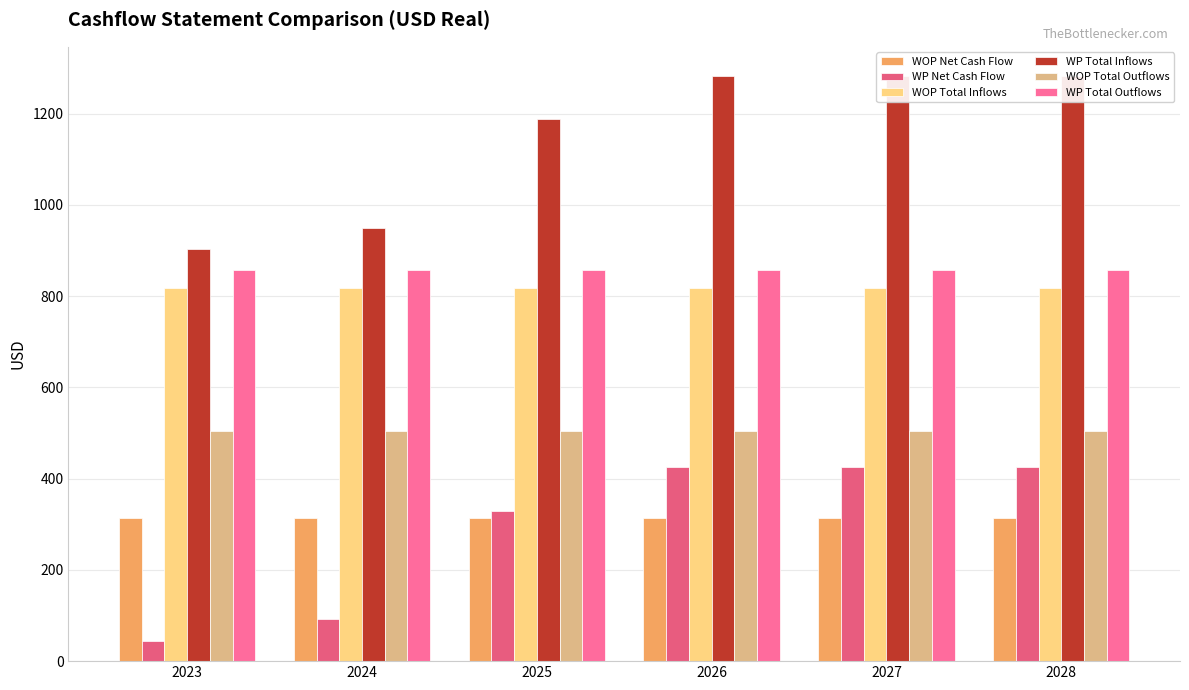

What are all the series names shown in the legend?

WOP Net Cash Flow, WP Net Cash Flow, WOP Total Inflows, WP Total Inflows, WOP Total Outflows, WP Total Outflows